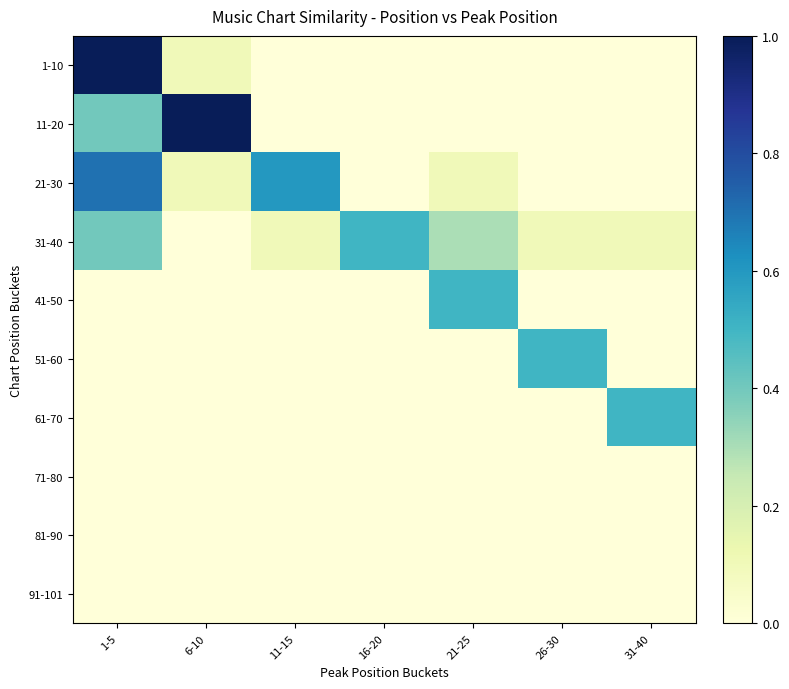

Which series has the widest spread of values?

1-10